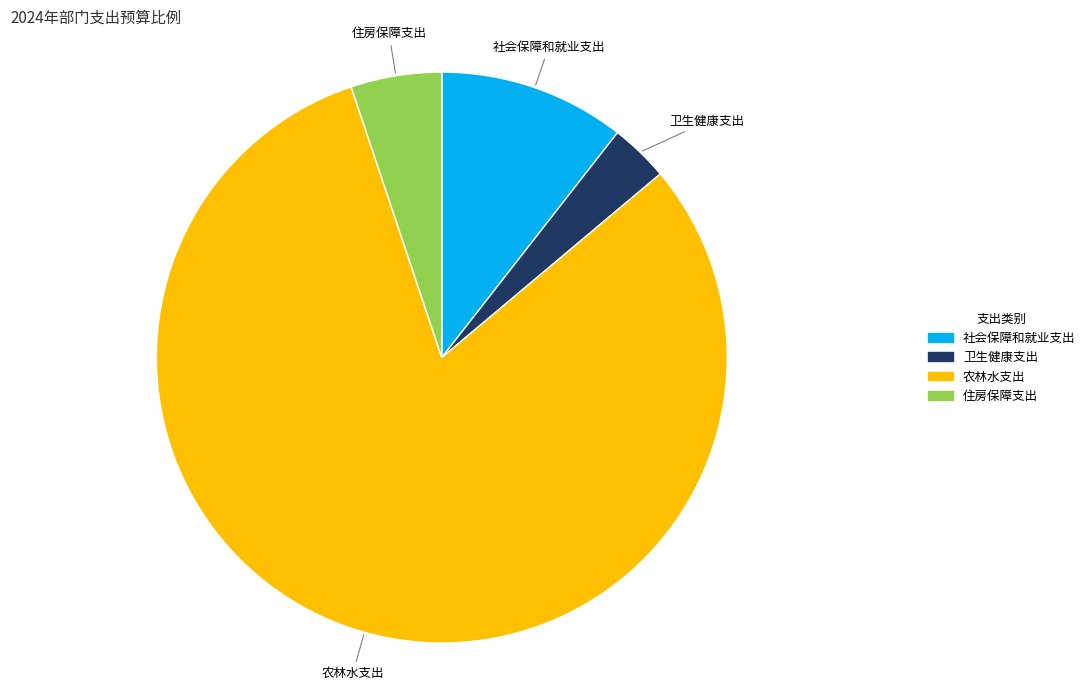

Which has a higher value, 住房保障支出 or 社会保障和就业支出?

社会保障和就业支出